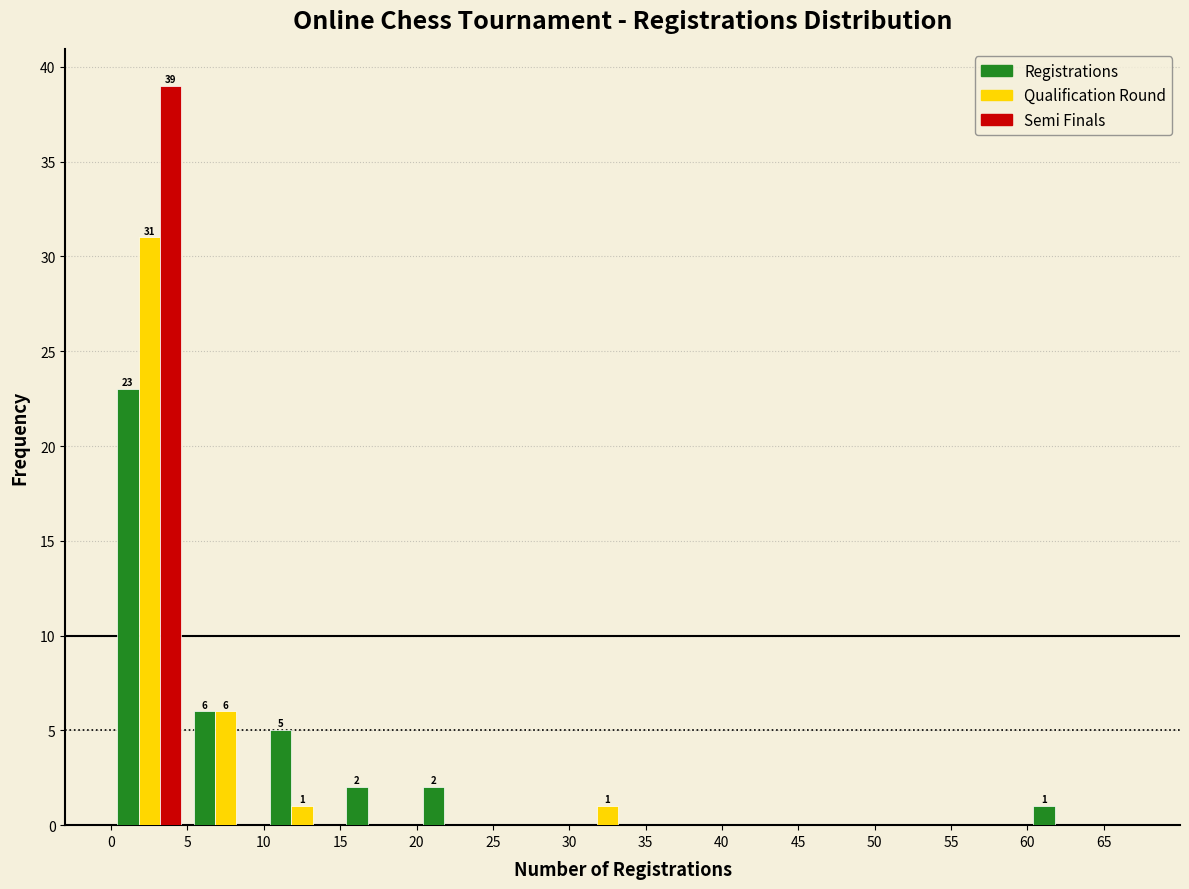

In the Qualification Round series, which range on the x-axis has the tallest bar?

0 to 5